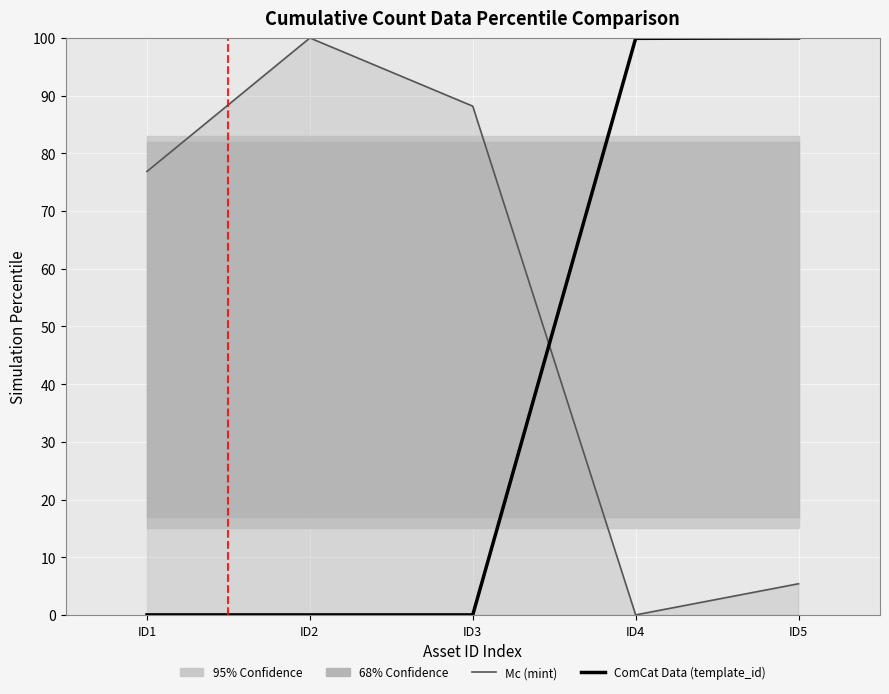

How many values in the Mc series exceed 76?

3